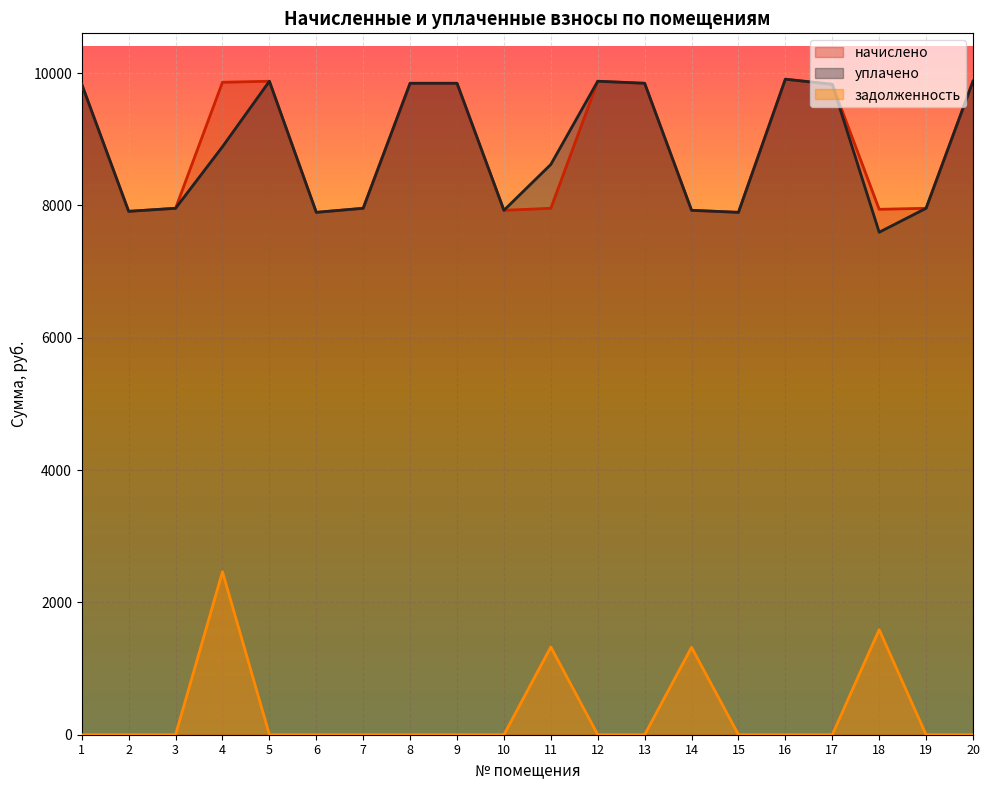

Which category has the highest value in the начислено series?

16